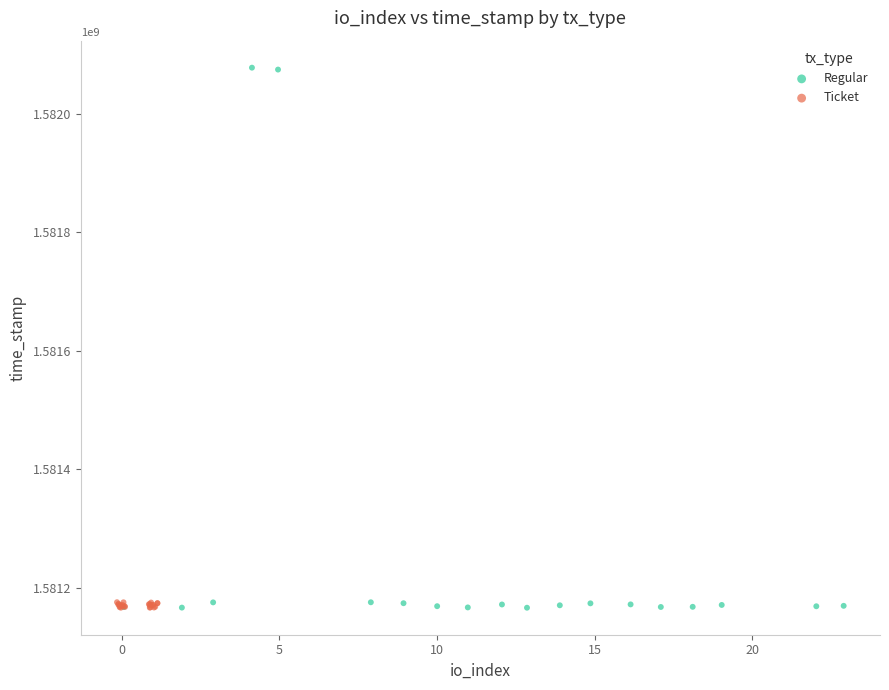

Which series reaches the maximum Y coordinate?

Regular